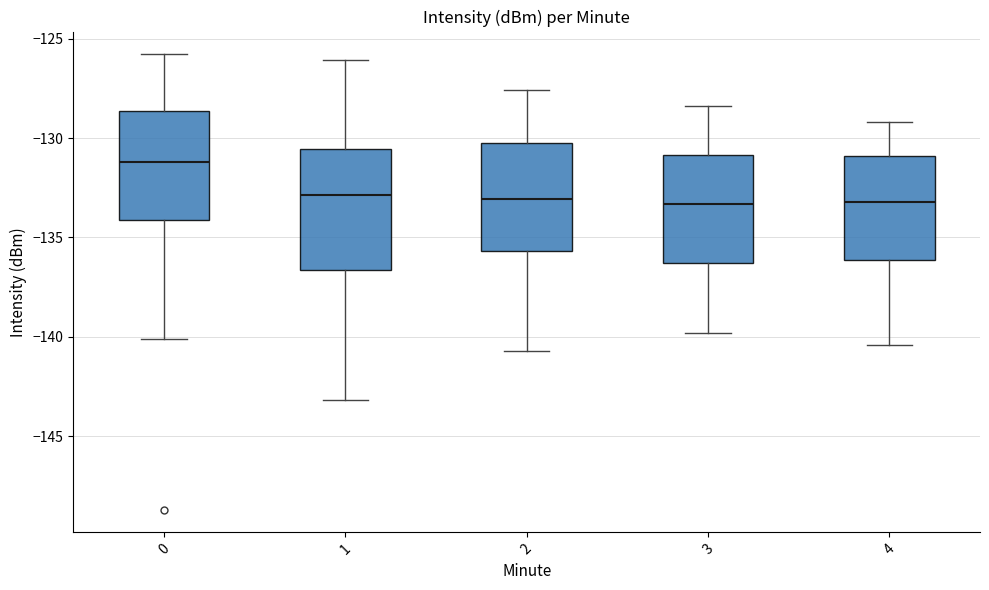

Reading left to right, transcribe this box plot: for each box, give where its median line is, the range the box spans, and where its two whiskers end, as read against the y-axis. The values are not printed on the chart, so give them approximately, as read against the axis.

0: median -131.0, box -134.0 to -128.5, whiskers -140.0 to -126.0
1: median -133.0, box -136.5 to -130.5, whiskers -143.0 to -126.0
2: median -133.0, box -135.5 to -130.0, whiskers -140.5 to -127.5
3: median -133.5, box -136.5 to -131.0, whiskers -140.0 to -128.5
4: median -133.0, box -136.0 to -131.0, whiskers -140.5 to -129.0